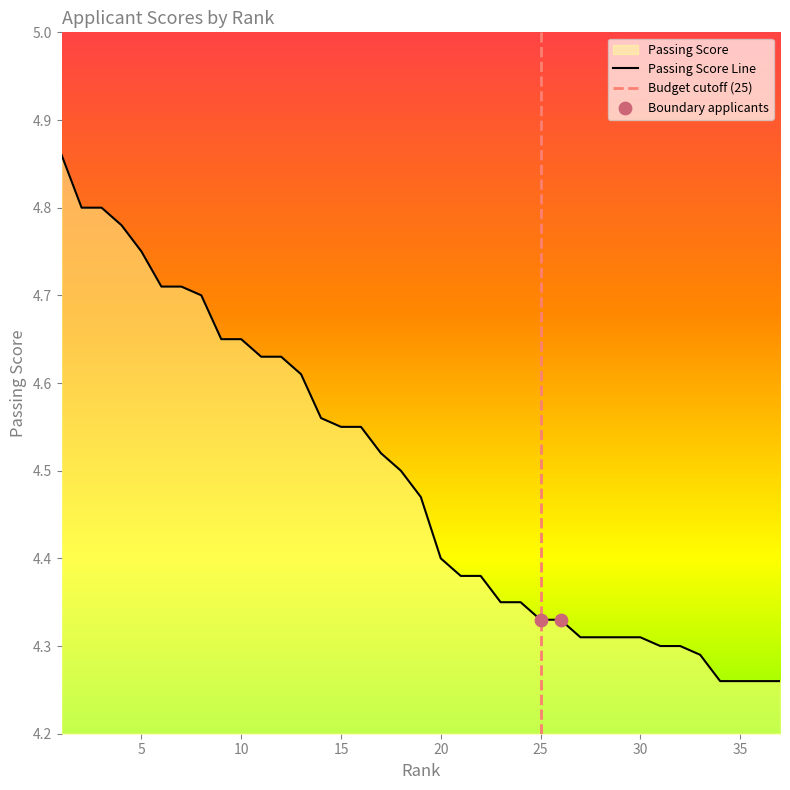

What is the ratio of the value at 34 to the value at 27?

1.0